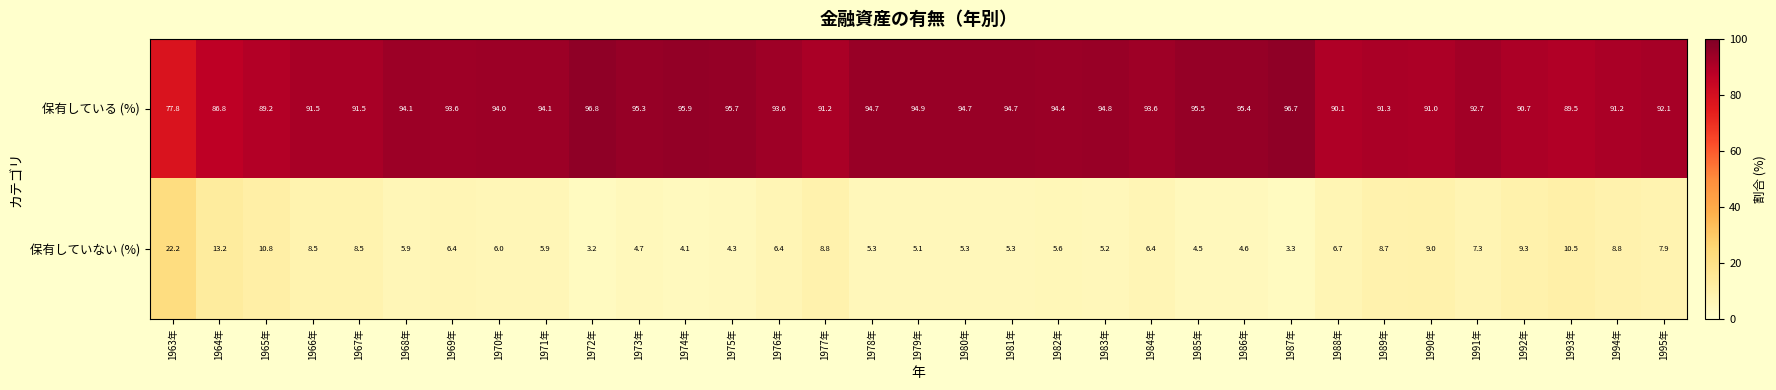

At which label does 保有していない (%) first exceed 6?

1963年